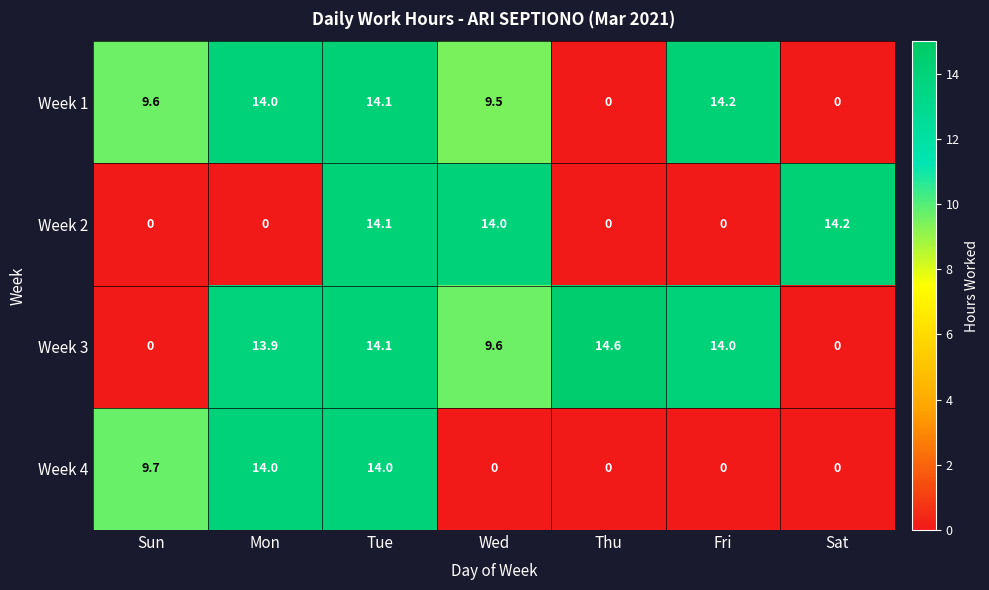

What is the average value of the Week 2 series?

6.0